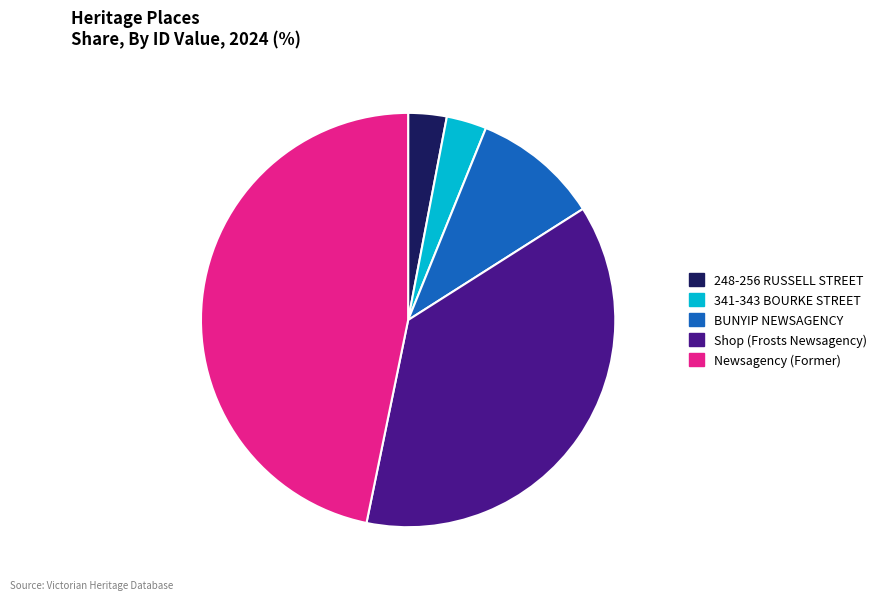

Is there a majority slice in this chart?

No